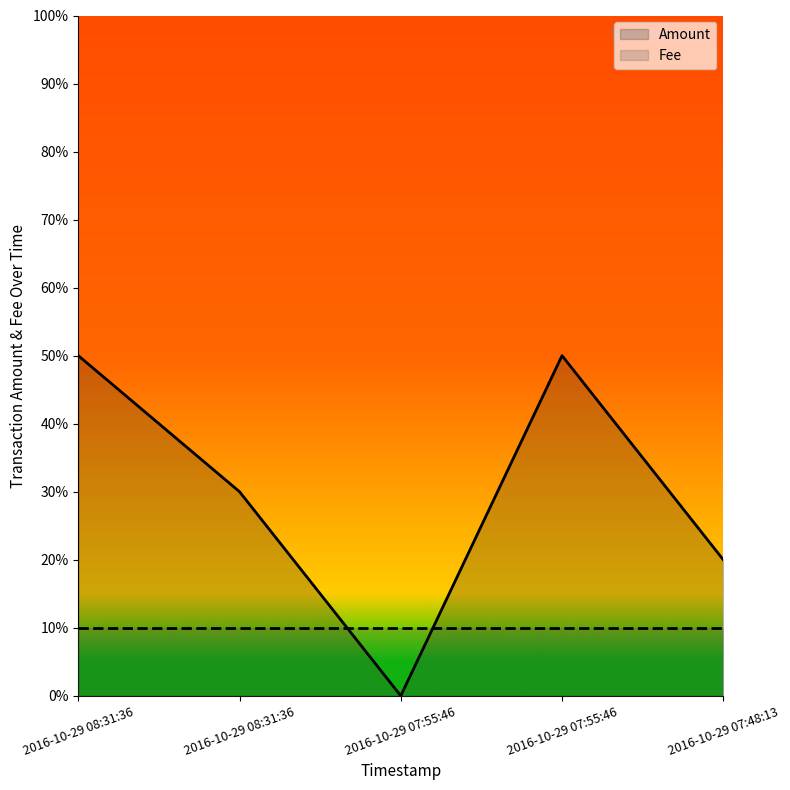

Where does the data first go above 3?

2016-10-29 08:31:36